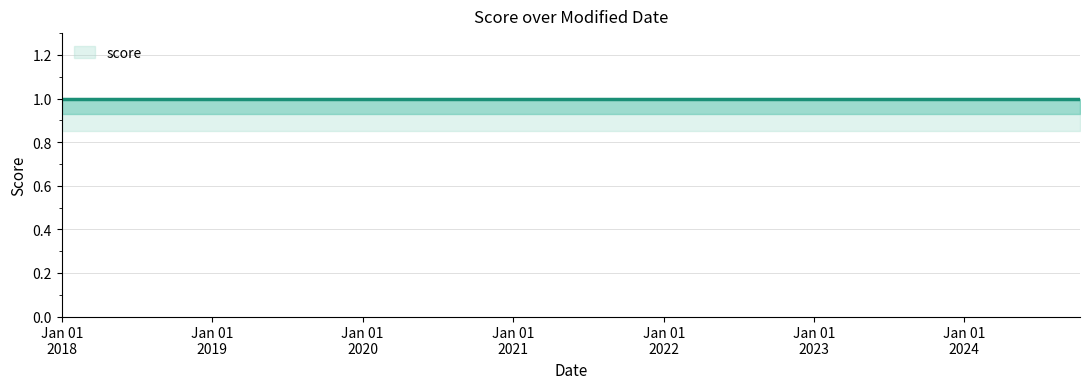

What is the sum of the score_upper values at 2024-10-07 23:06:47 and 2017-12-31 00:00:00?

2.0